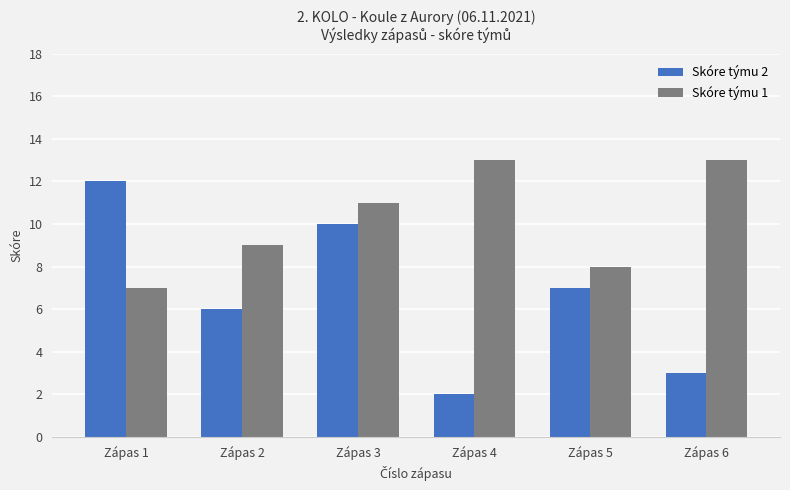

What is the total value across all series at Zápas 2?

15